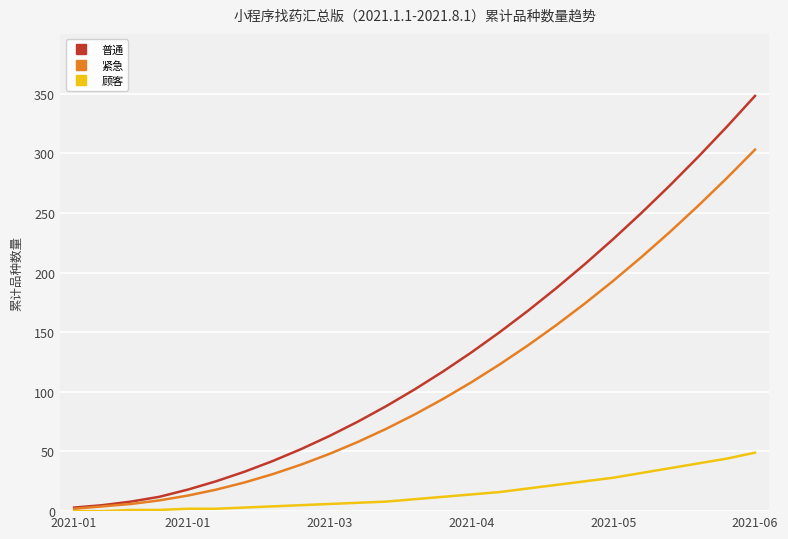

What is the greatest value displayed?

348